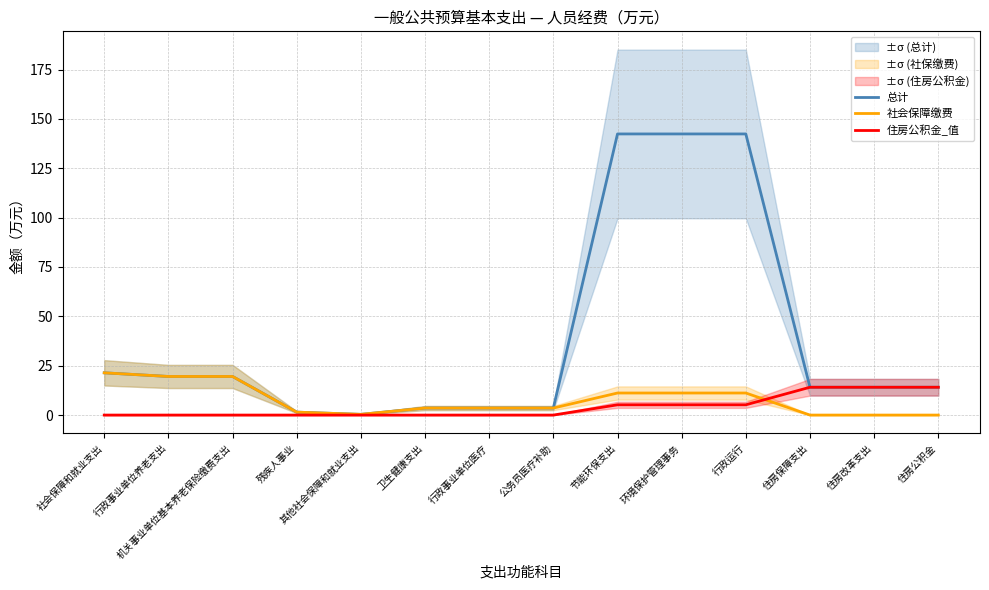

What is the label of the 11th point from the left?

行政运行